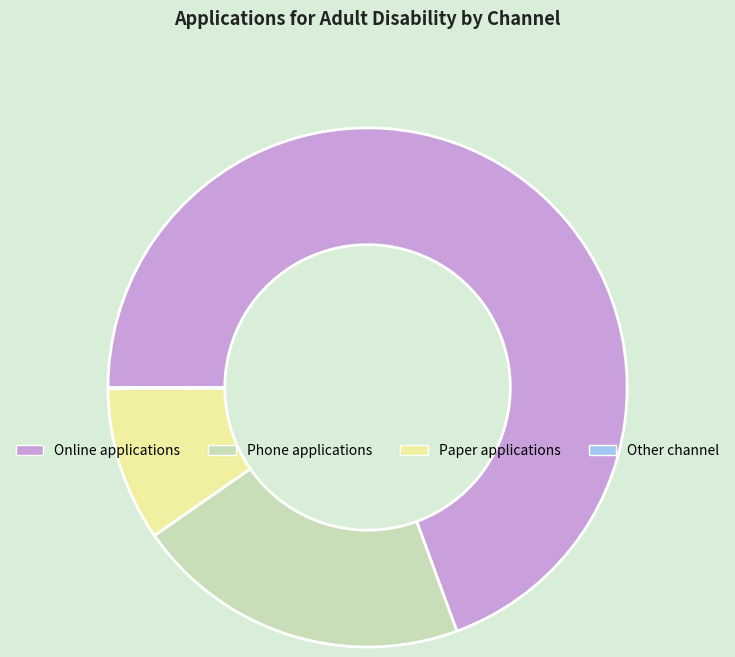

Is there any slice that represents more than half of the pie?

Yes